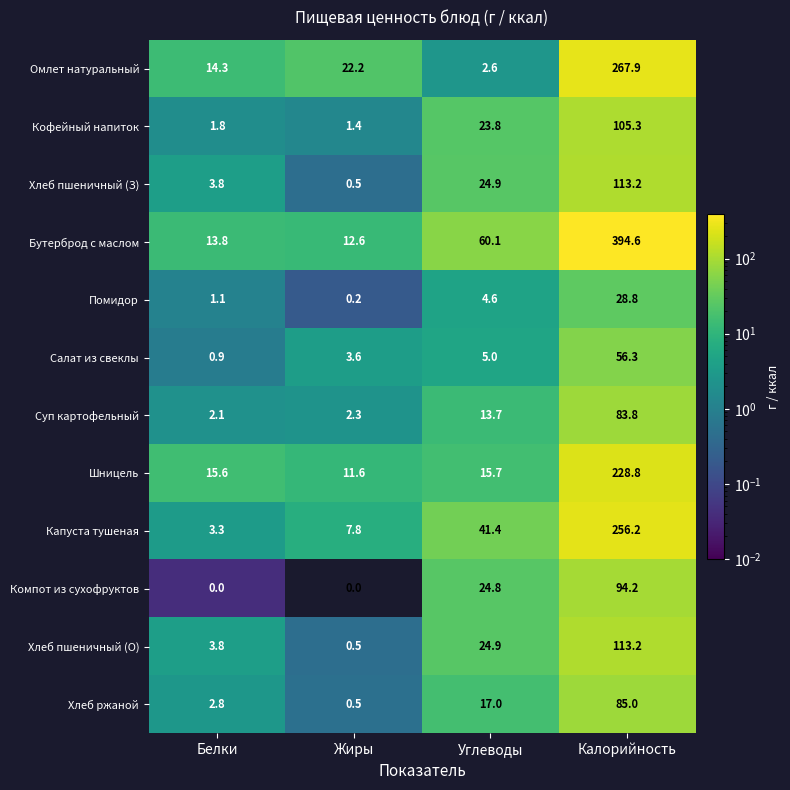

Where is Помидор nearest to the value 14?

Углеводы